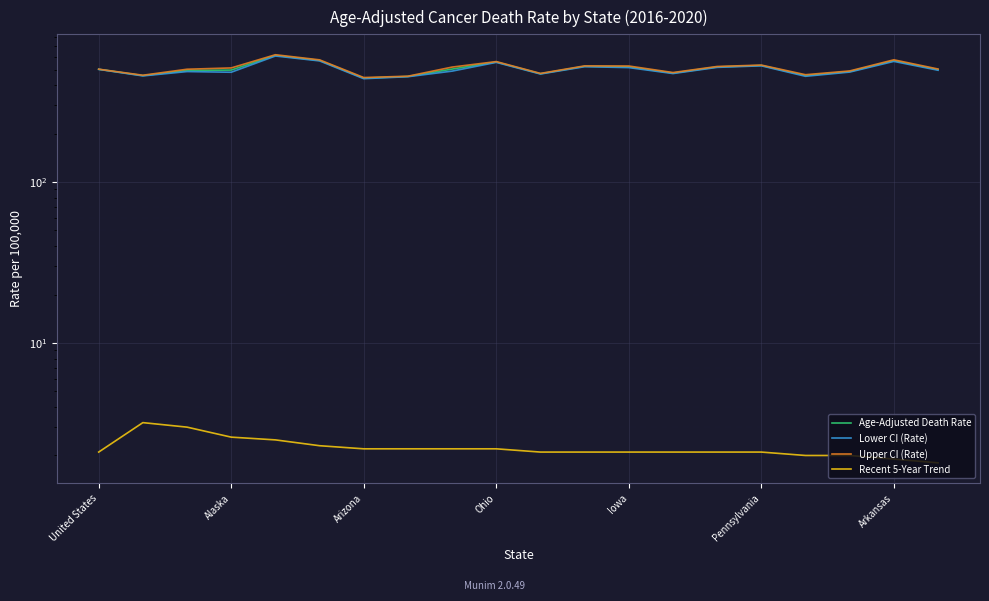

True or false: Age-Adjusted Death Rate and Recent 5-Year Trend intersect in this chart.

False